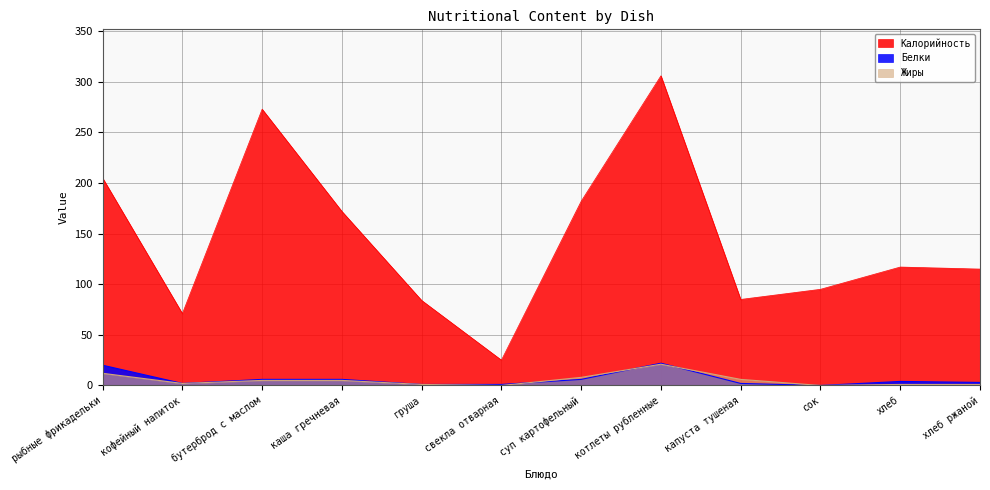

Reading left to right, list all the values displayed in this chart.

Калорийность: рыбные фрикадельки=205	кофейный напиток=71	бутерброд с маслом=273	каша гречневая=172	груша=84	свекла отварная=25	суп картофельный=182	котлеты рубленные=306	капуста тушеная=85	сок=95	хлеб=117	хлеб ржаной=115
Белки: рыбные фрикадельки=20	кофейный напиток=2	бутерброд с маслом=6	каша гречневая=6	груша=1	свекла отварная=1	суп картофельный=6	котлеты рубленные=22	капуста тушеная=2	сок=0	хлеб=4	хлеб ржаной=3
Жиры: рыбные фрикадельки=12	кофейный напиток=2	бутерброд с маслом=5	каша гречневая=5	груша=1	свекла отварная=0	суп картофельный=8	котлеты рубленные=21	капуста тушеная=6	сок=0	хлеб=1	хлеб ржаной=1